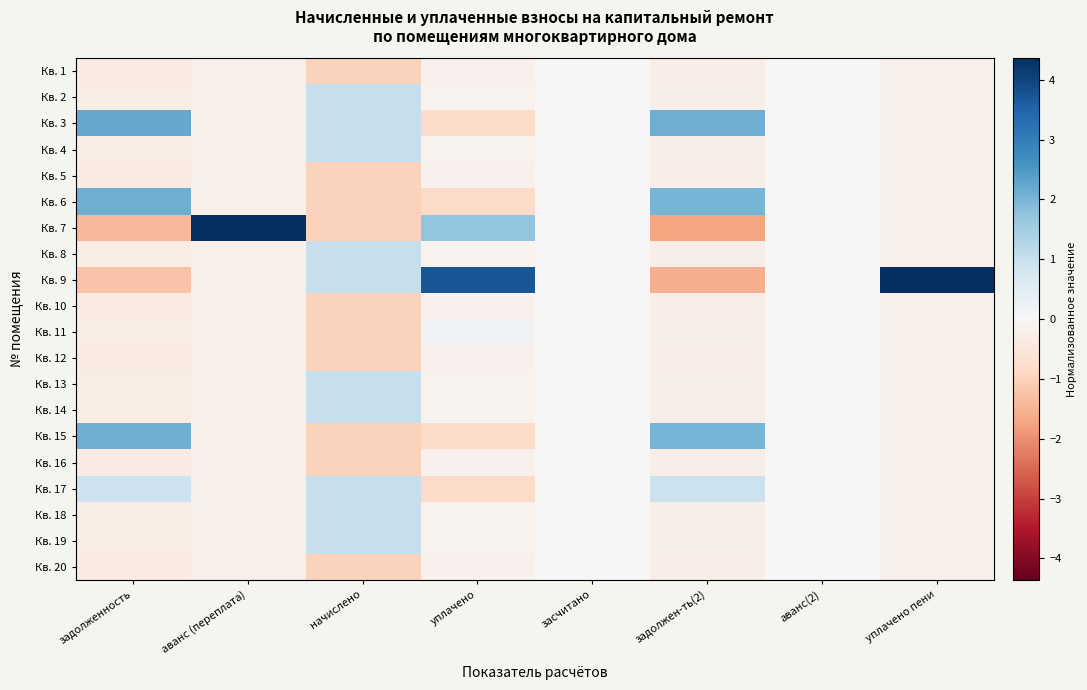

Reading left to right, extract all data points from this chart.

Кв. 1: задолженность=-0.4	аванс (переплата)=-0.2	начислено=-1.0	уплачено=-0.2	засчитано=0.0	задолжен-ть(2)=-0.3	аванс(2)=0.0	уплачено пени=-0.2
Кв. 2: задолженность=-0.3	аванс (переплата)=-0.2	начислено=1.0	уплачено=-0.2	засчитано=0.0	задолжен-ть(2)=-0.2	аванс(2)=0.0	уплачено пени=-0.2
Кв. 3: задолженность=2.2	аванс (переплата)=-0.2	начислено=1.0	уплачено=-0.8	засчитано=0.0	задолжен-ть(2)=2.1	аванс(2)=0.0	уплачено пени=-0.2
Кв. 4: задолженность=-0.3	аванс (переплата)=-0.2	начислено=1.0	уплачено=-0.2	засчитано=0.0	задолжен-ть(2)=-0.2	аванс(2)=0.0	уплачено пени=-0.2
Кв. 5: задолженность=-0.4	аванс (переплата)=-0.2	начислено=-1.0	уплачено=-0.2	засчитано=0.0	задолжен-ть(2)=-0.3	аванс(2)=0.0	уплачено пени=-0.2
Кв. 6: задолженность=2.1	аванс (переплата)=-0.2	начислено=-1.0	уплачено=-0.8	засчитано=0.0	задолжен-ть(2)=2.0	аванс(2)=0.0	уплачено пени=-0.2
Кв. 7: задолженность=-1.4	аванс (переплата)=4.4	начислено=-1.0	уплачено=1.7	засчитано=0.0	задолжен-ть(2)=-1.7	аванс(2)=0.0	уплачено пени=-0.2
Кв. 8: задолженность=-0.3	аванс (переплата)=-0.2	начислено=1.0	уплачено=-0.2	засчитано=0.0	задолжен-ть(2)=-0.2	аванс(2)=0.0	уплачено пени=-0.2
Кв. 9: задолженность=-1.2	аванс (переплата)=-0.2	начислено=1.0	уплачено=3.7	засчитано=0.0	задолжен-ть(2)=-1.6	аванс(2)=0.0	уплачено пени=4.4
Кв. 10: задолженность=-0.4	аванс (переплата)=-0.2	начислено=-1.0	уплачено=-0.2	засчитано=0.0	задолжен-ть(2)=-0.3	аванс(2)=0.0	уплачено пени=-0.2
Кв. 11: задолженность=-0.3	аванс (переплата)=-0.2	начислено=-1.0	уплачено=0.2	засчитано=0.0	задолжен-ть(2)=-0.3	аванс(2)=0.0	уплачено пени=-0.2
Кв. 12: задолженность=-0.4	аванс (переплата)=-0.2	начислено=-1.0	уплачено=-0.2	засчитано=0.0	задолжен-ть(2)=-0.3	аванс(2)=0.0	уплачено пени=-0.2
Кв. 13: задолженность=-0.3	аванс (переплата)=-0.2	начислено=1.0	уплачено=-0.2	засчитано=0.0	задолжен-ть(2)=-0.2	аванс(2)=0.0	уплачено пени=-0.2
Кв. 14: задолженность=-0.3	аванс (переплата)=-0.2	начислено=1.0	уплачено=-0.2	засчитано=0.0	задолжен-ть(2)=-0.2	аванс(2)=0.0	уплачено пени=-0.2
Кв. 15: задолженность=2.1	аванс (переплата)=-0.2	начислено=-1.0	уплачено=-0.8	засчитано=0.0	задолжен-ть(2)=2.0	аванс(2)=0.0	уплачено пени=-0.2
Кв. 16: задолженность=-0.4	аванс (переплата)=-0.2	начислено=-1.0	уплачено=-0.2	засчитано=0.0	задолжен-ть(2)=-0.3	аванс(2)=0.0	уплачено пени=-0.2
Кв. 17: задолженность=0.9	аванс (переплата)=-0.2	начислено=1.0	уплачено=-0.8	засчитано=0.0	задолжен-ть(2)=0.9	аванс(2)=0.0	уплачено пени=-0.2
Кв. 18: задолженность=-0.3	аванс (переплата)=-0.2	начислено=1.0	уплачено=-0.2	засчитано=0.0	задолжен-ть(2)=-0.2	аванс(2)=0.0	уплачено пени=-0.2
Кв. 19: задолженность=-0.3	аванс (переплата)=-0.2	начислено=1.0	уплачено=-0.2	засчитано=0.0	задолжен-ть(2)=-0.2	аванс(2)=0.0	уплачено пени=-0.2
Кв. 20: задолженность=-0.4	аванс (переплата)=-0.2	начислено=-1.0	уплачено=-0.2	засчитано=0.0	задолжен-ть(2)=-0.3	аванс(2)=0.0	уплачено пени=-0.2